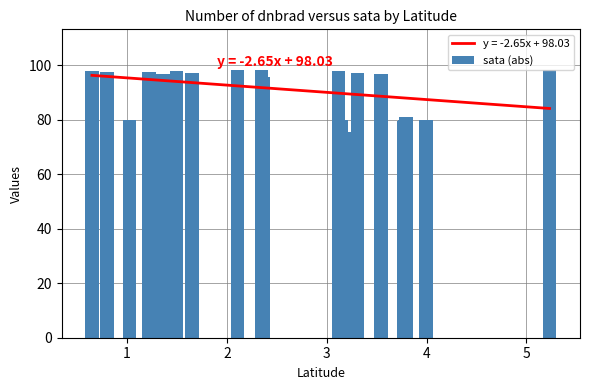

What is the maximum value for sata (abs)?

98.4